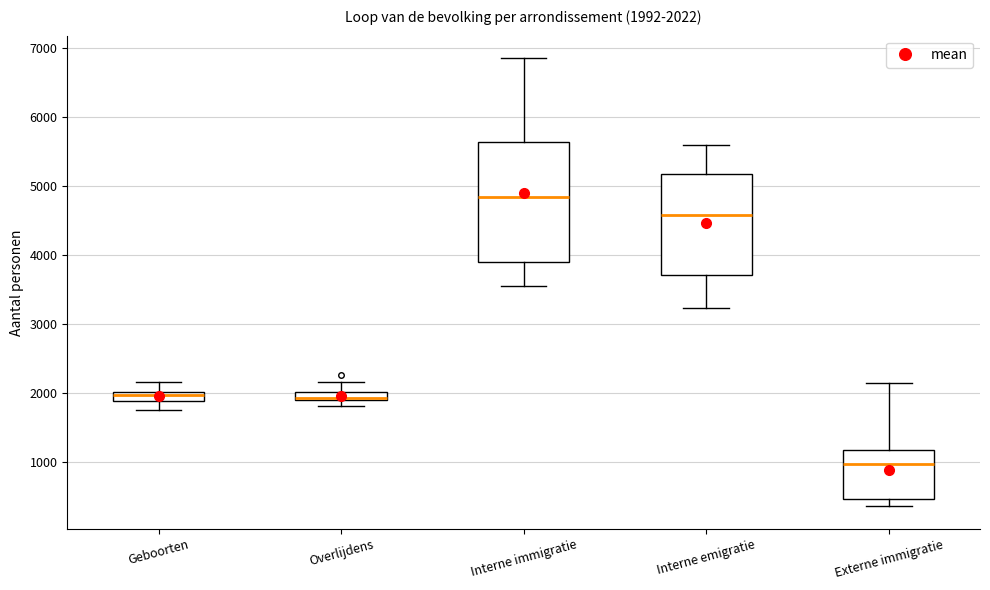

Which box is the tallest, from its lower edge to its upper edge?

Interne immigratie